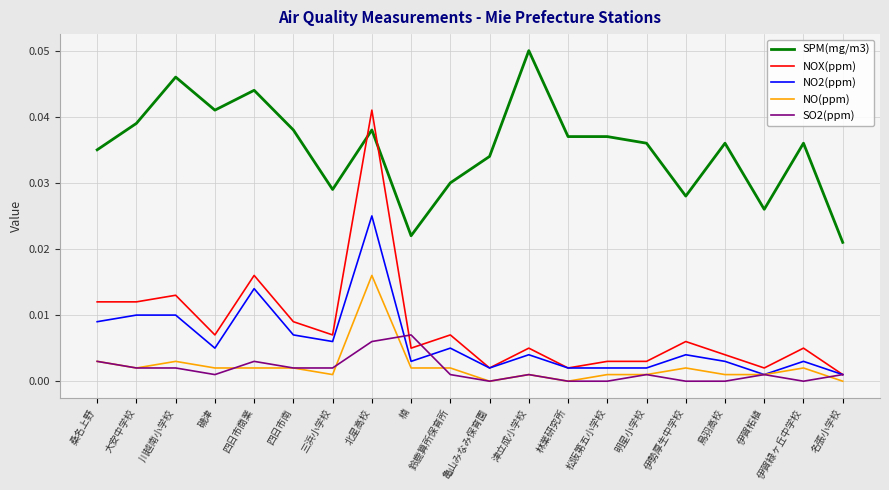

True or false: SO2(ppm) and SPM(mg/m3) cross at least once.

False